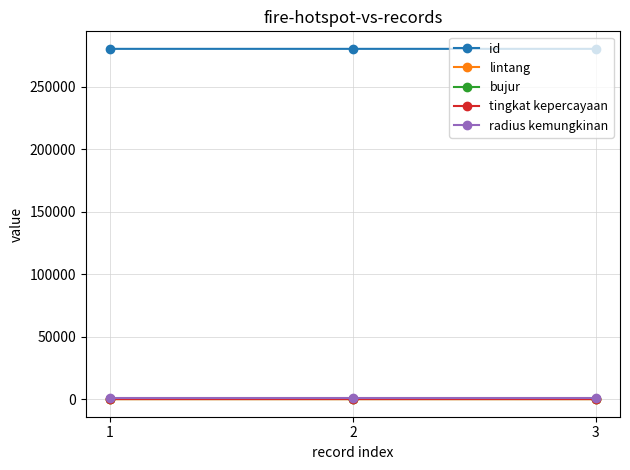

What is the maximum value for tingkat kepercayaan?

8.0